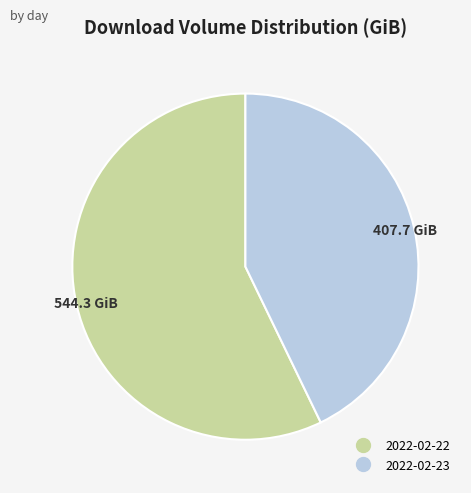

How many segments does this pie chart have?

2